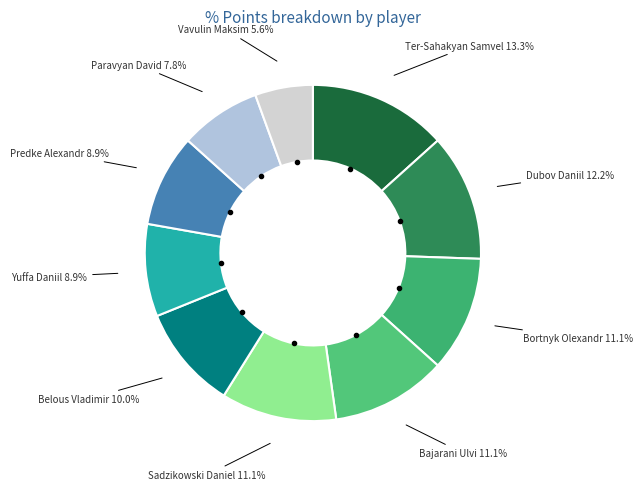

To the nearest percent, what percentage of the pie is Yuffa Daniil?

9%